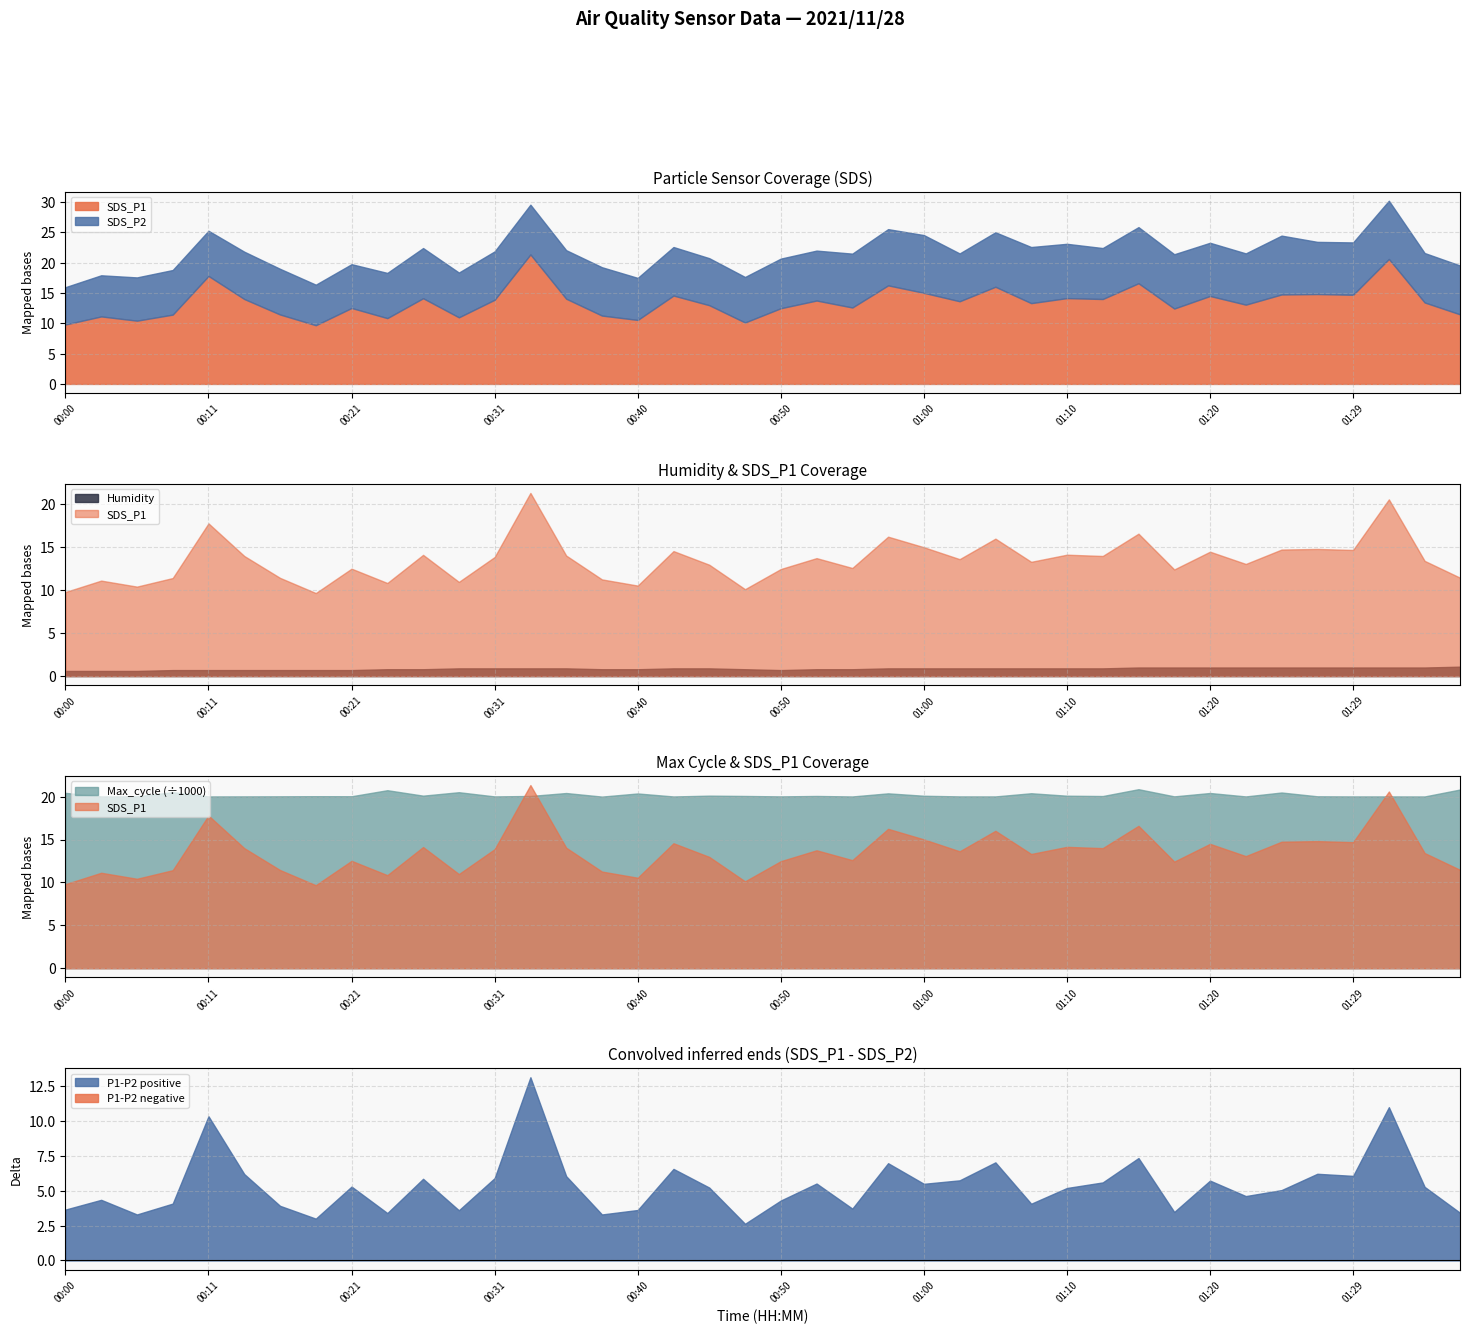

Between 00:05 and 00:43, which is larger?

00:43